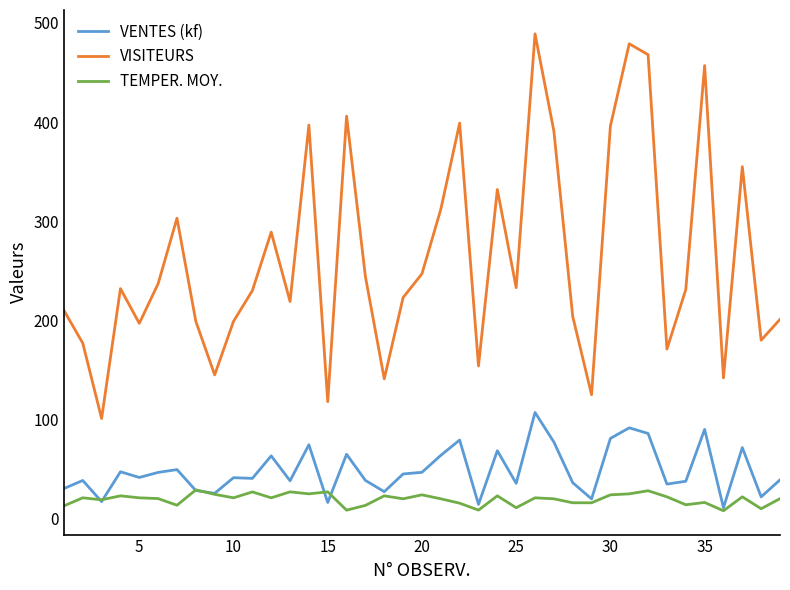

True or false: VENTES (kf) and VISITEURS cross at least once.

False